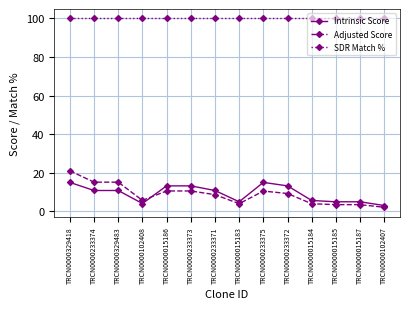

What position from the left is TRCN0000015187?

13